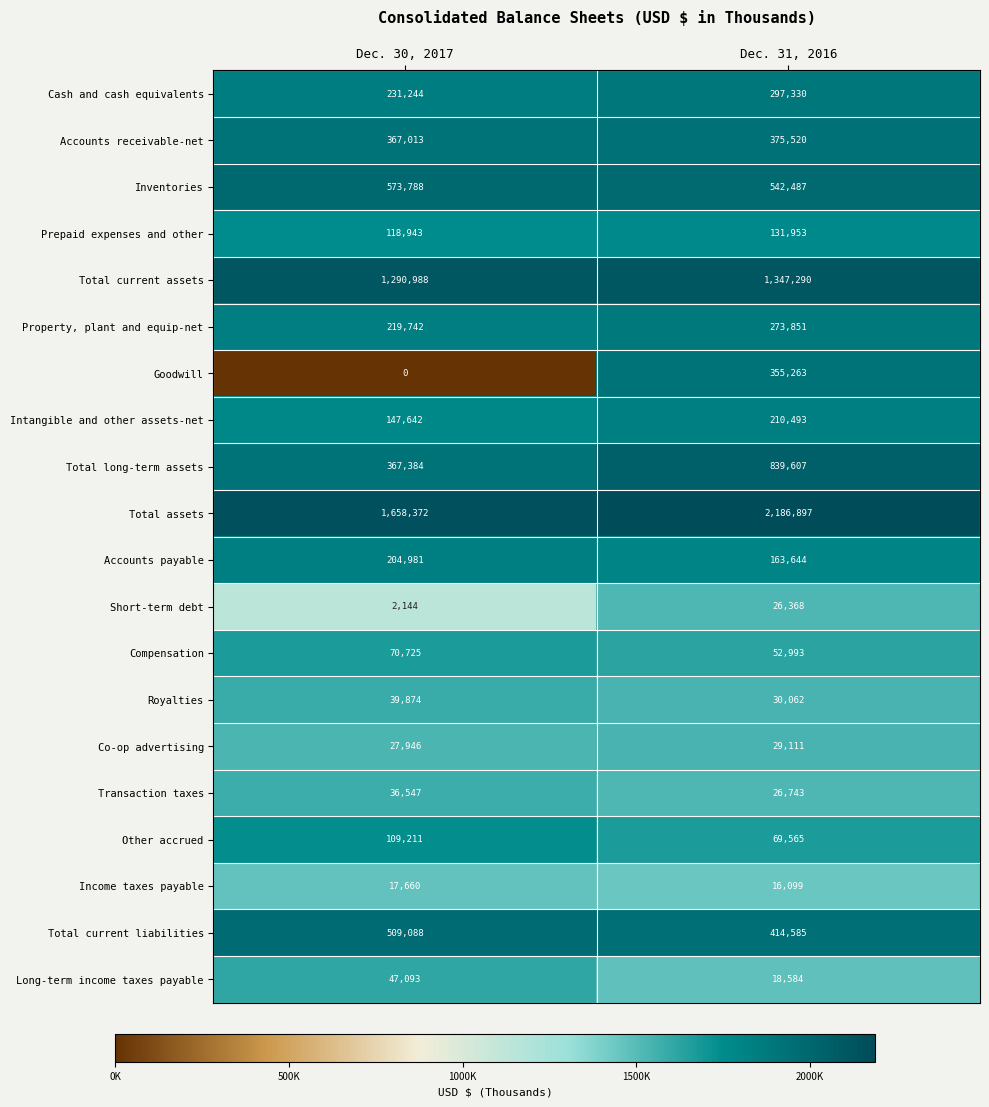

Which series has the largest range (max minus min)?

Total assets